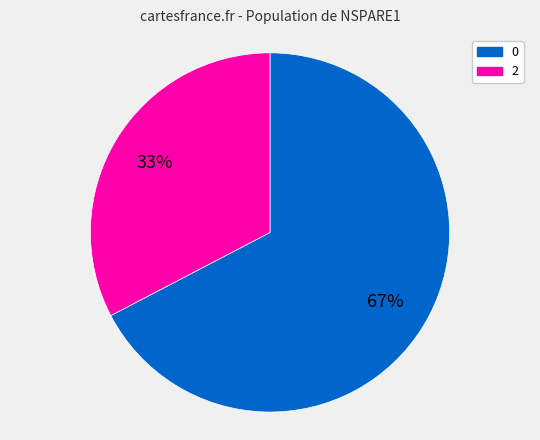

Does 2 account for over 50% of the chart?

No